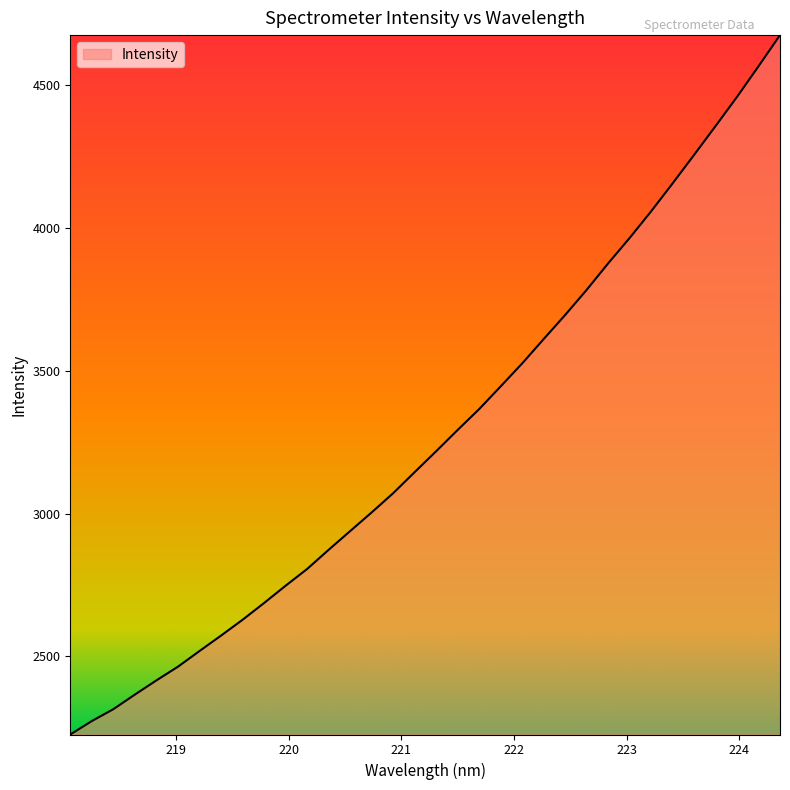

What is the difference between the maximum and second lowest values?

2403.2